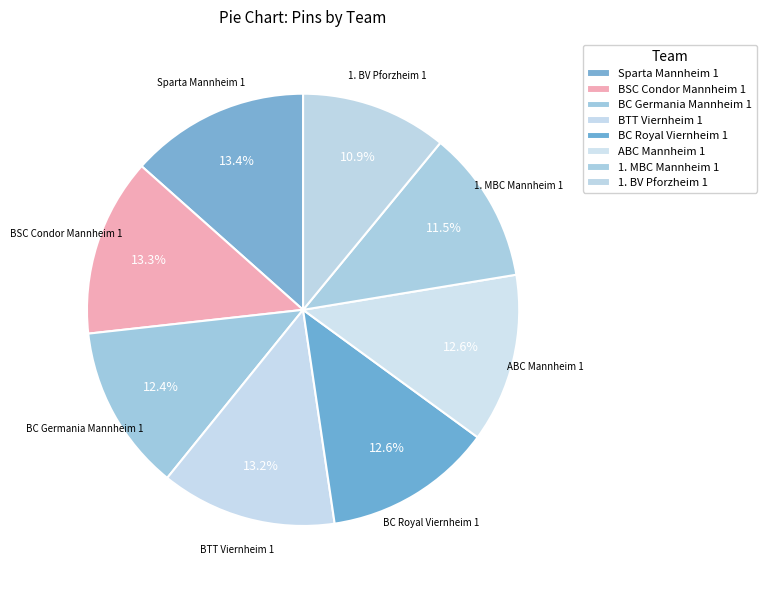

Is 1. MBC Mannheim 1 the majority of the pie?

No